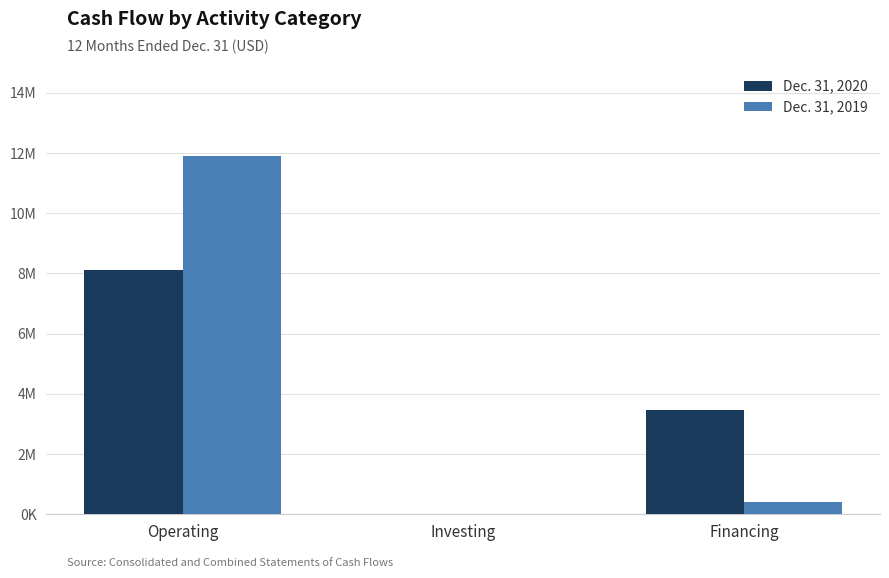

Reading left to right, list all the values displayed in this chart.

Dec. 31, 2020: 8102398	5413	3479172
Dec. 31, 2019: 11886809	5214	419843